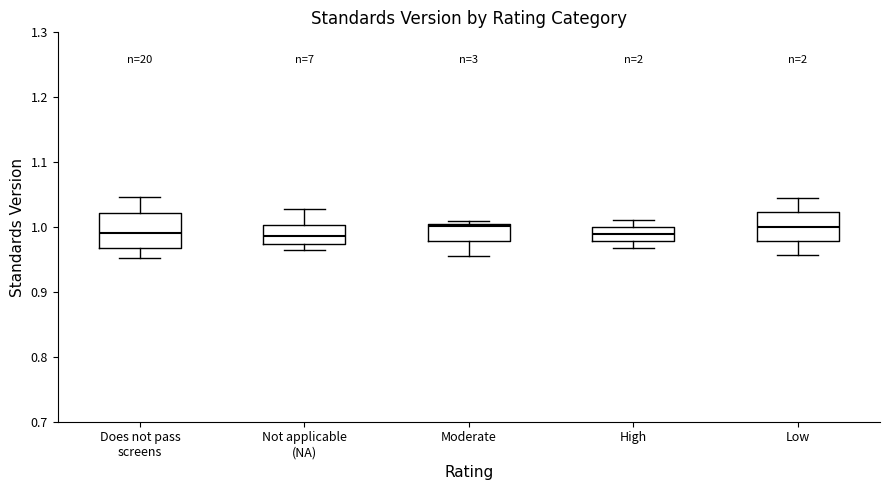

Reading left to right, transcribe this box plot: for each box, give where its median line is, the range the box spans, and where its two whiskers end, as read against the y-axis. The values are not printed on the chart, so give them approximately, as read against the axis.

Does not pass screens: median 0.99, box 0.97 to 1.02, whiskers 0.95 to 1.05
Not applicable (NA): median 0.99, box 0.97 to 1.00, whiskers 0.96 to 1.03
Moderate: median 1.00, box 0.98 to 1.01, whiskers 0.95 to 1.01 (just above the box's upper edge)
High: median 0.99, box 0.98 to 1.00, whiskers 0.97 to 1.01
Low: median 1.00, box 0.98 to 1.02, whiskers 0.96 to 1.04